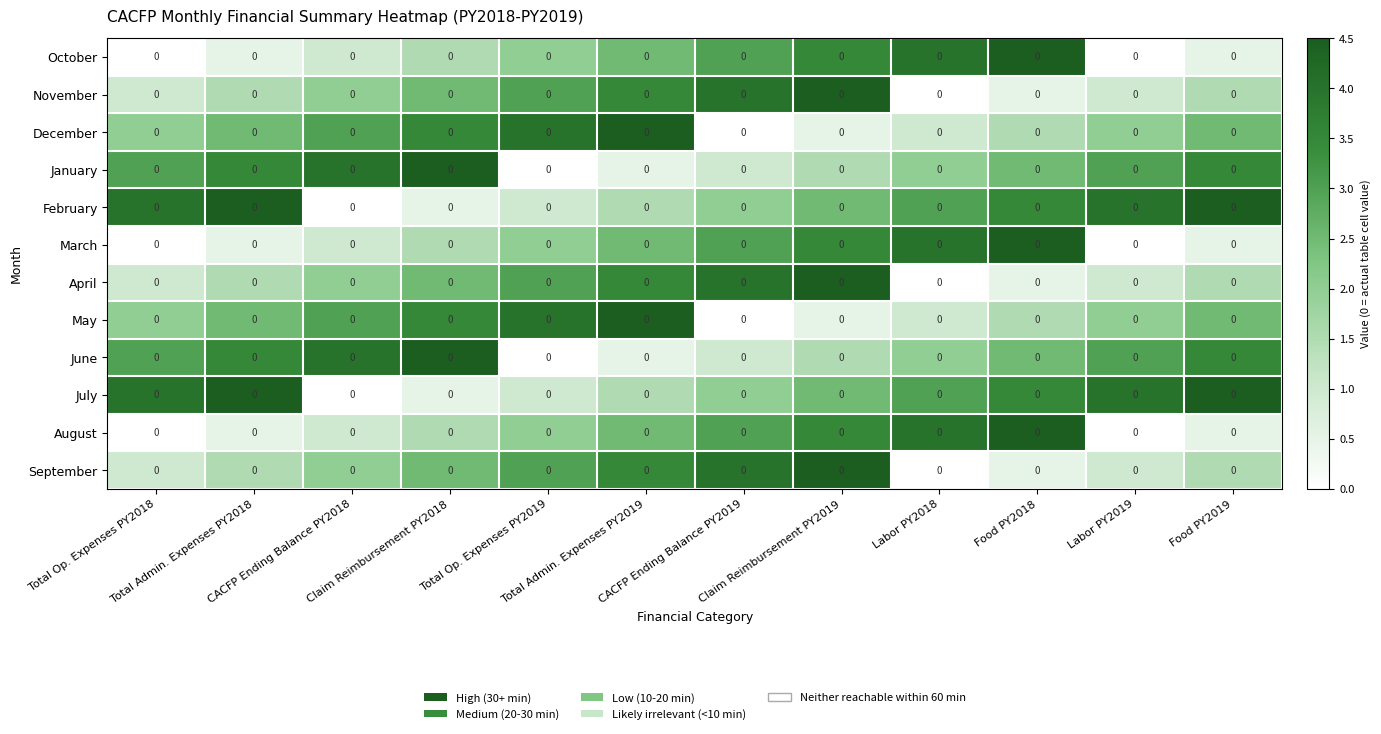

What is the spread (max minus min) of values at CACFP Ending Balance PY2019?

4.0